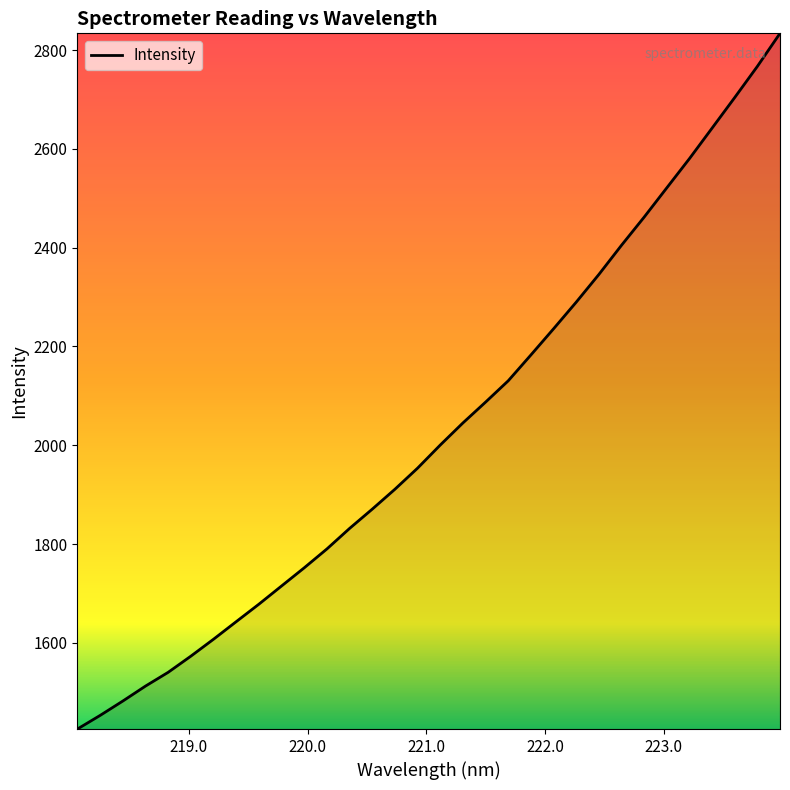

What is the maximum value shown in the chart?

2833.9